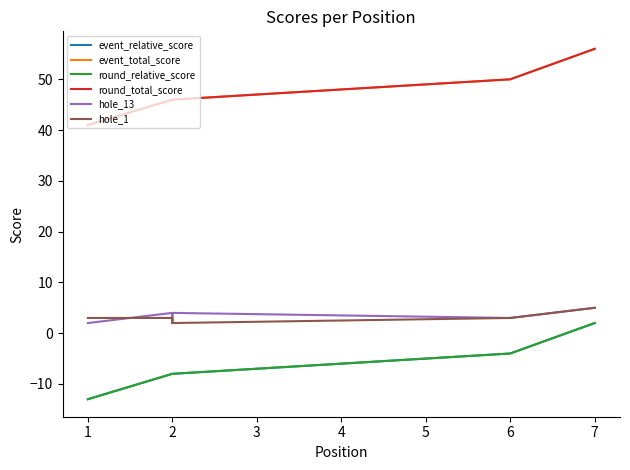

Which has a higher value, 2 or 6?

6